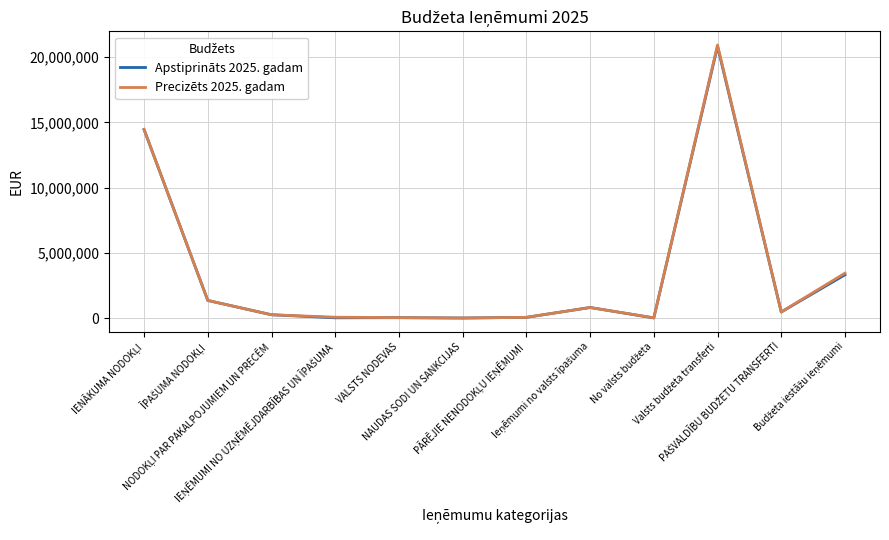

Which series has the widest spread of values?

Precizēts 2025. gadam